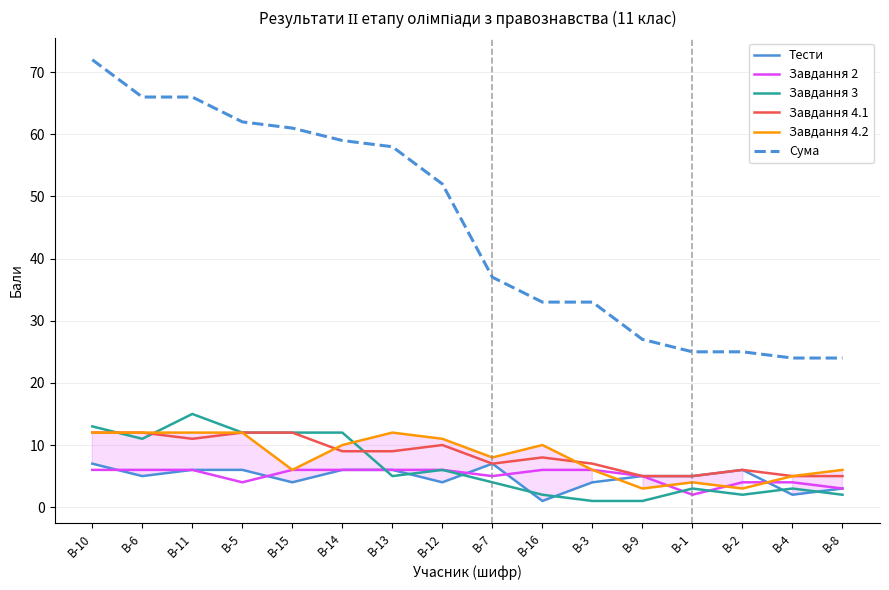

After their last crossing, which series has the higher values: Завдання 4.2 or Завдання 3?

Завдання 4.2